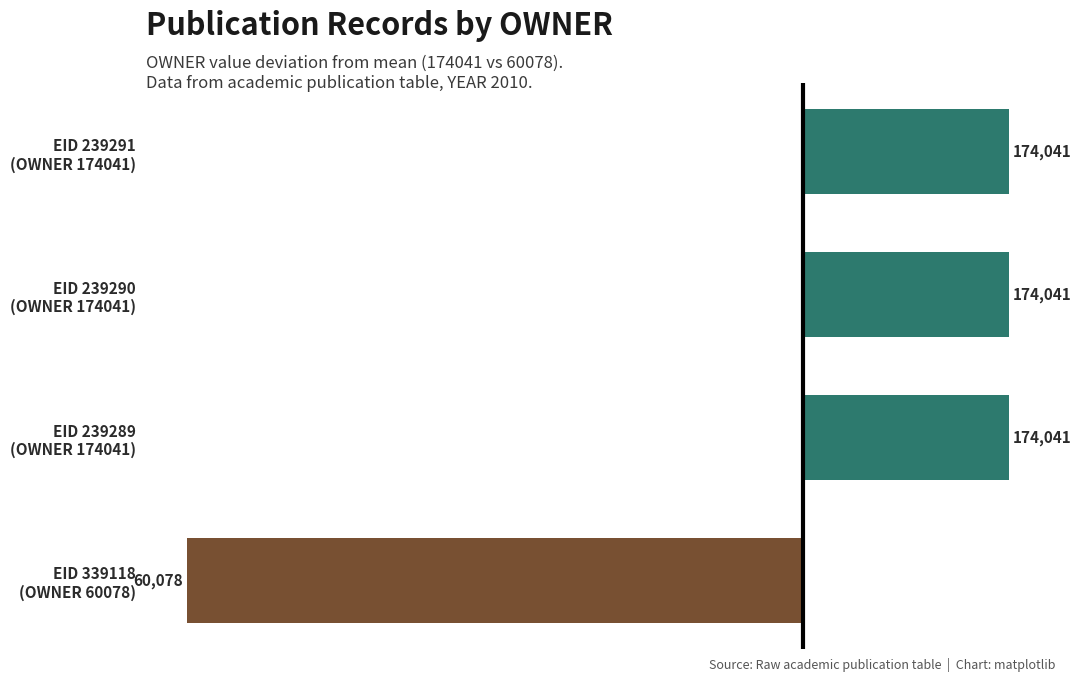

Does the chart contain stacked bars?

No